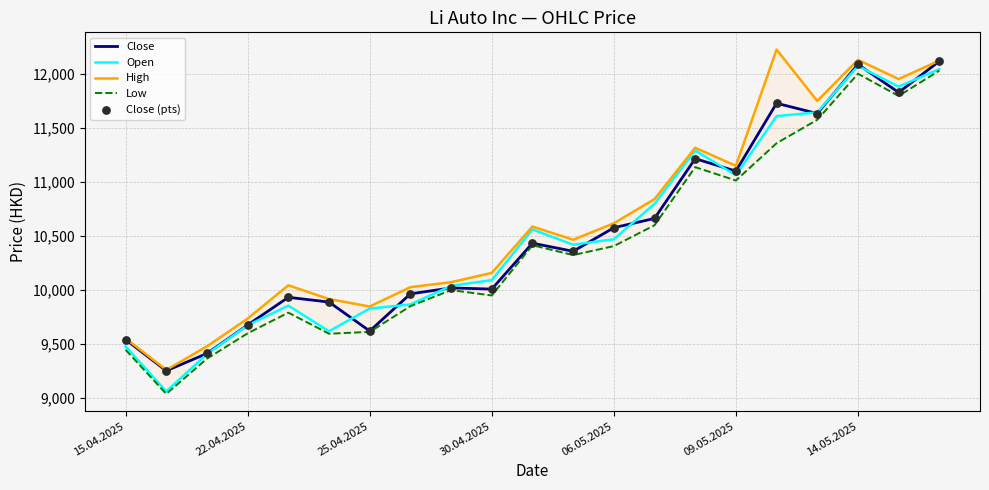

Which series has the widest spread of Y values?

Open